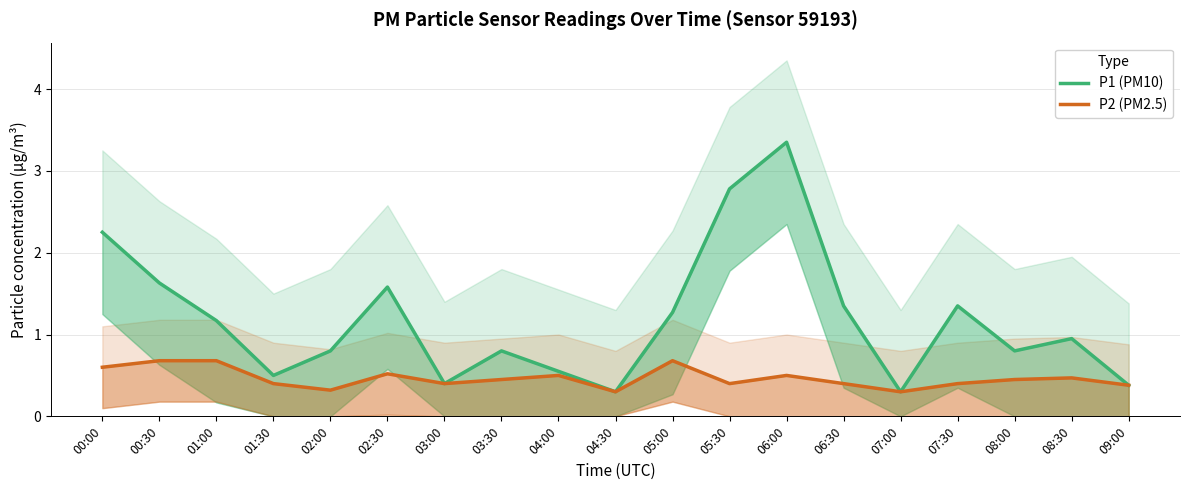

Which series has the largest total across all categories?

P1 (PM10)